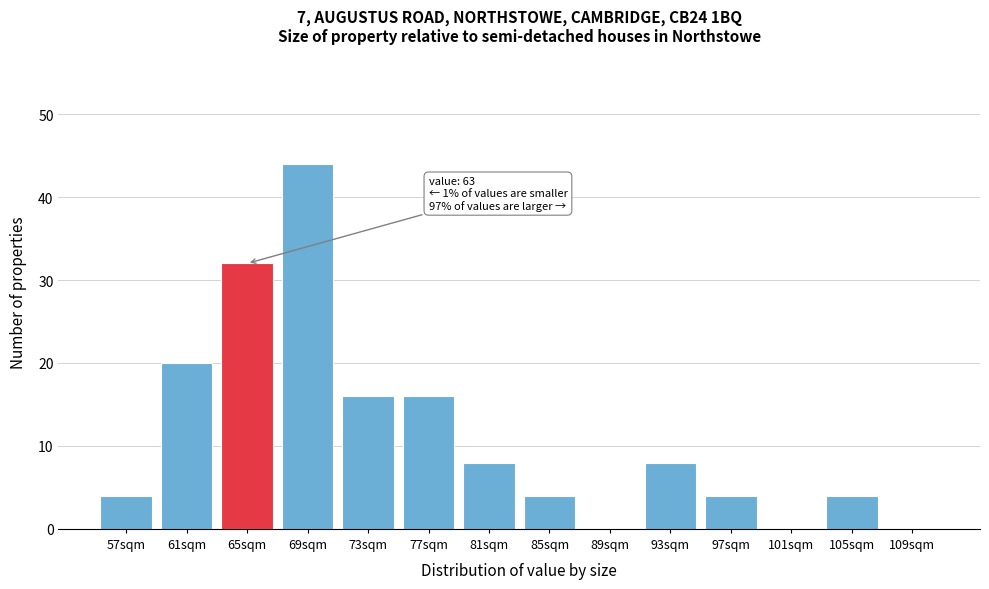

Reading left to right, what are all the values shown in this chart?

57sqm=4	61sqm=20	65sqm=32	69sqm=44	73sqm=16	77sqm=16	81sqm=8	85sqm=4	89sqm=0	93sqm=8	97sqm=4	101sqm=0	105sqm=4	109sqm=0